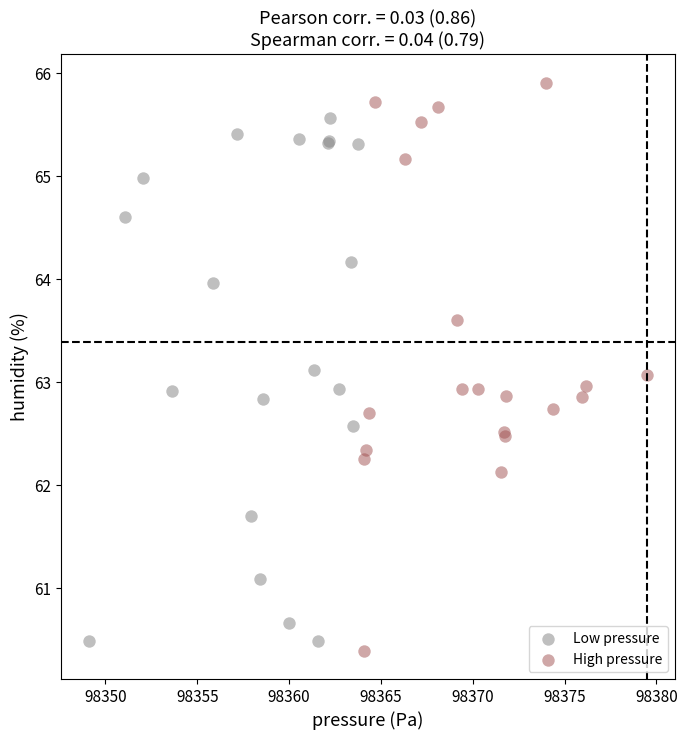

Which series contains the lowest Y value?

High pressure